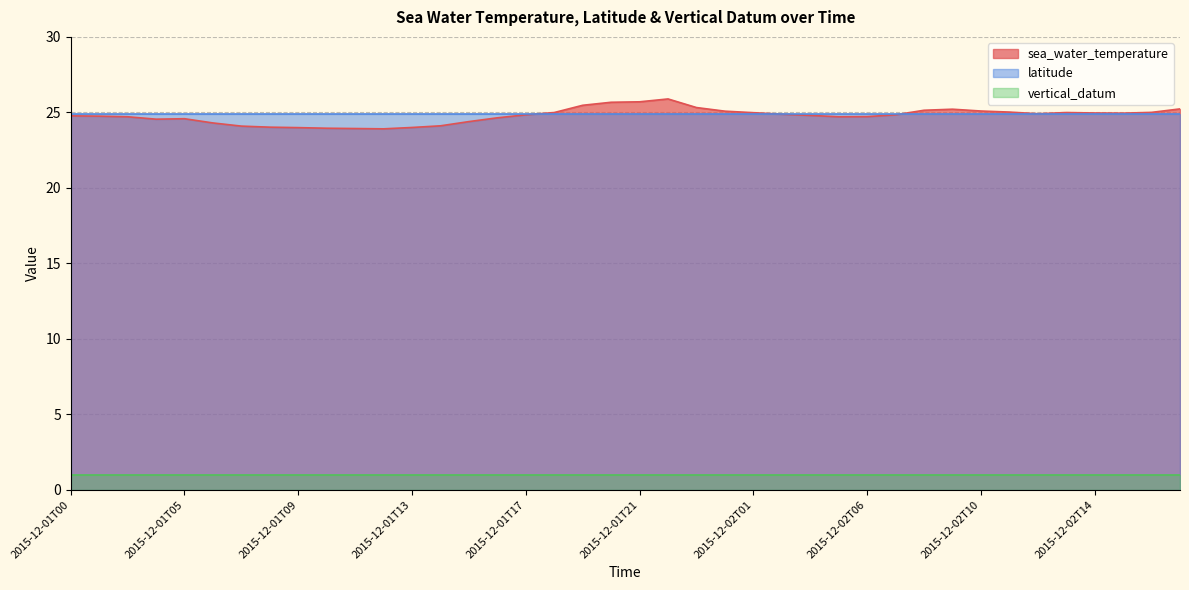

What position from the left is 2015-12-02T12?

35